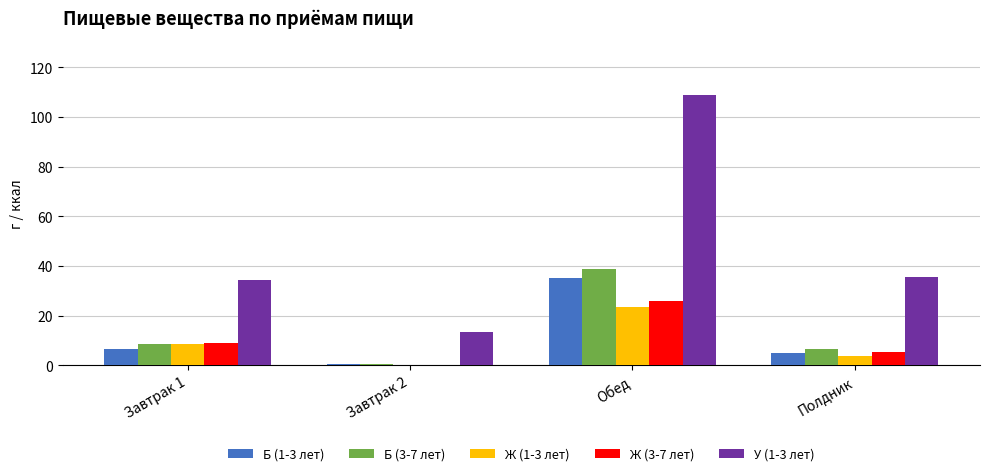

True or false: Ж (1-3 лет) has a value of 14.2 at Завтрак 1.

False